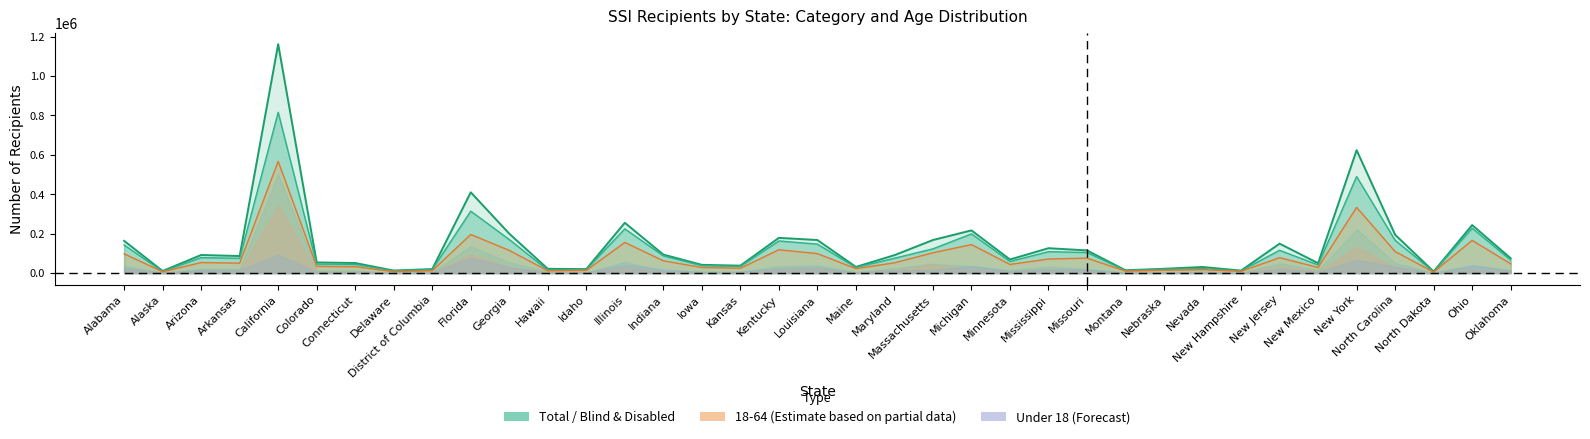

Which category has the lowest value in the Total series?

North Dakota